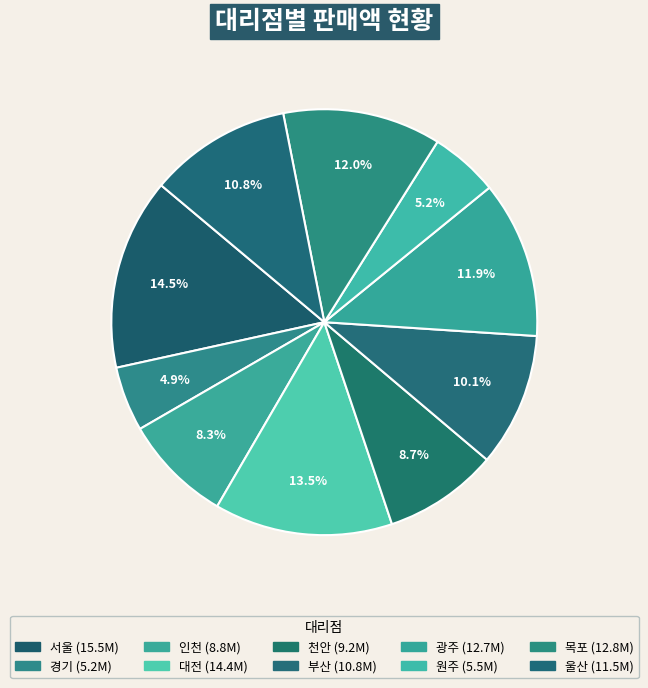

The 부산 slice represents 1% of the pie. True or false?

False